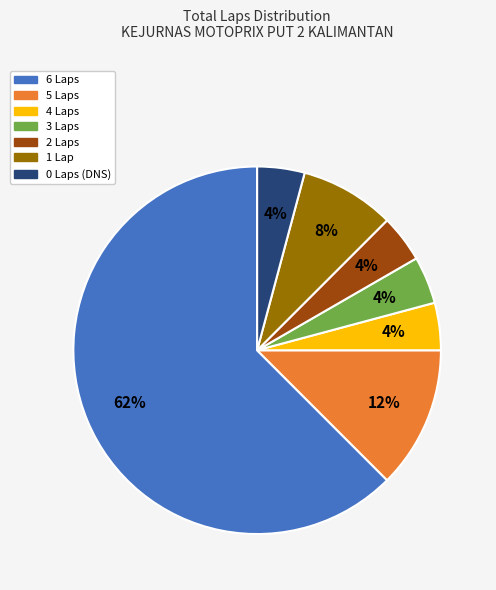

What is the ratio of the value at 3 Laps to the value at 2 Laps?

1.0